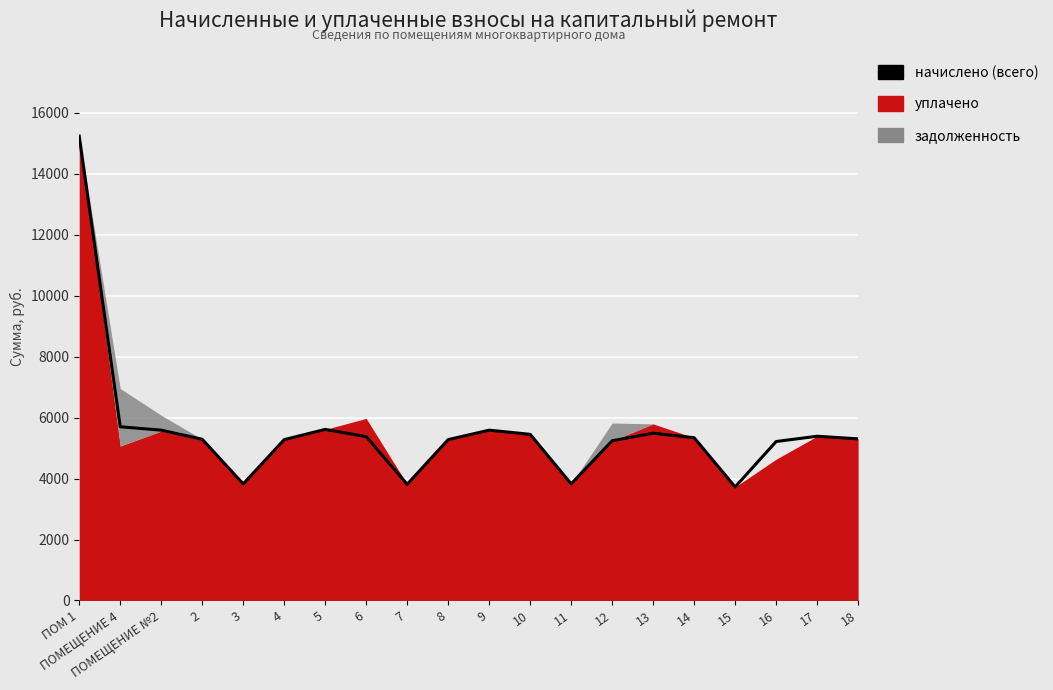

What is the sum of all values?

111581.3